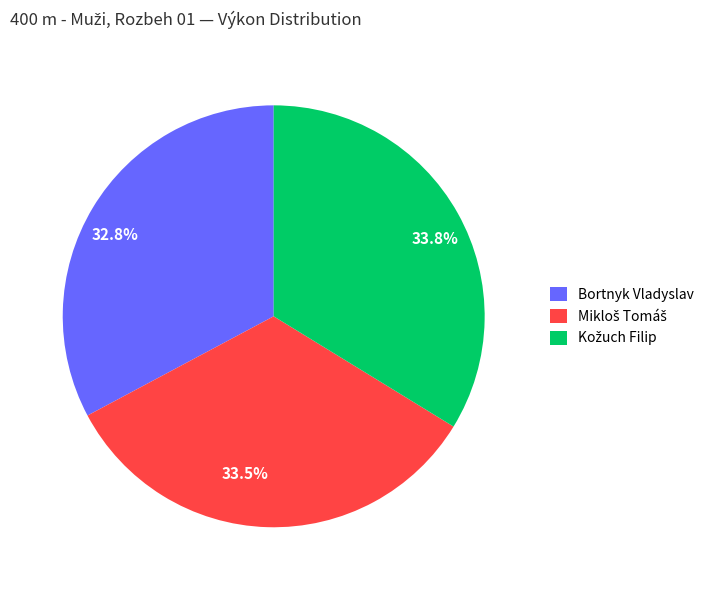

Do 33.8% and 32.8% together represent more than half of the pie?

Yes